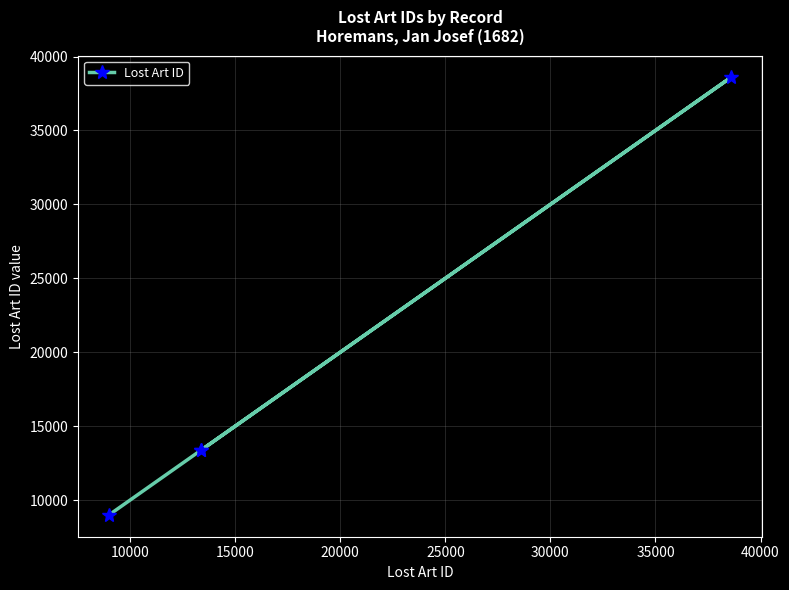

What is the average value?

18590